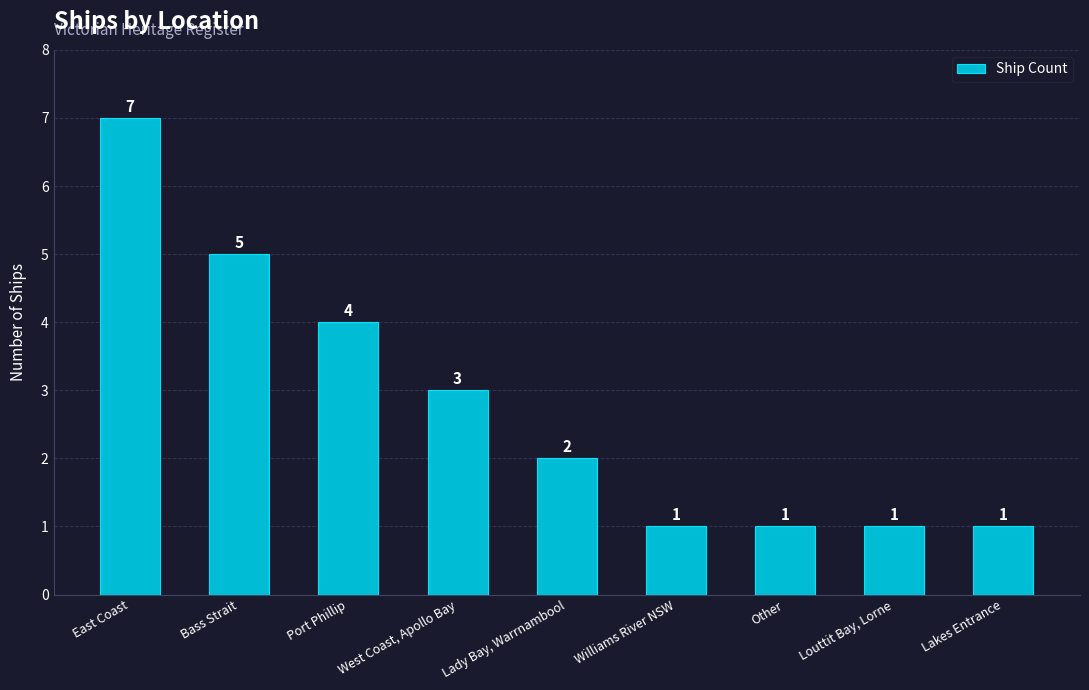

What is the change in value from East Coast to Louttit Bay, Lorne?

-6